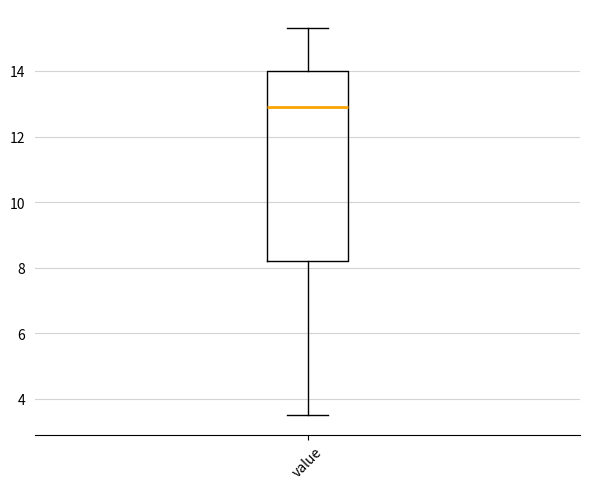

Where does the median line of the box for value sit on the y-axis? The values are not printed on the chart, so give them approximately, as read against the axis.

13.0